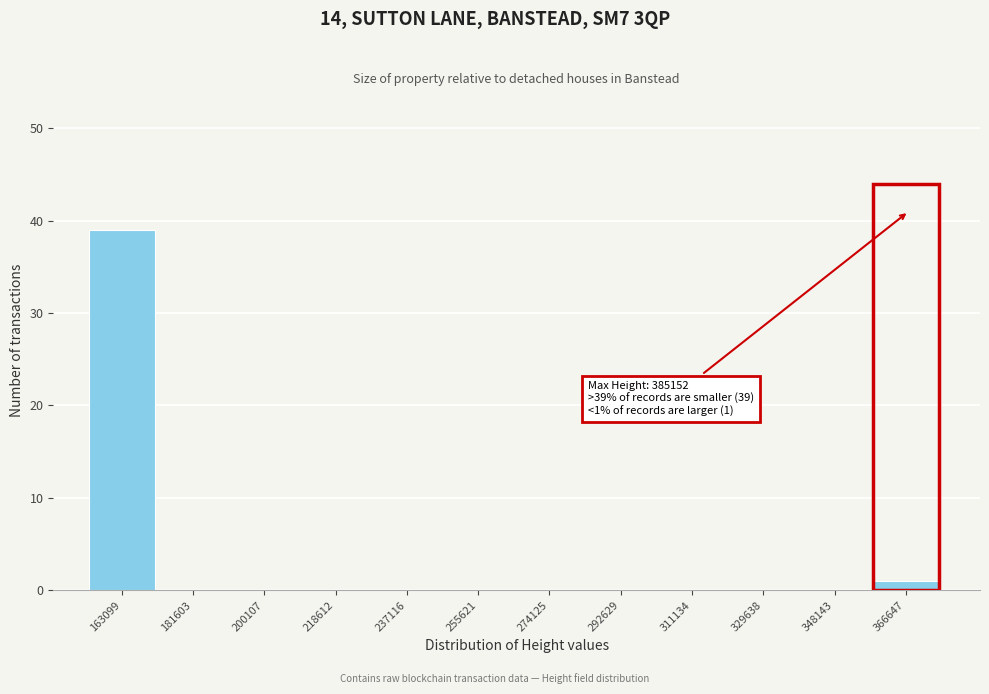

Reading left to right, what are all the values shown in this chart?

163099=39	181603=0	200107=0	218612=0	237116=0	255621=0	274125=0	292629=0	311134=0	329638=0	348143=0	366647=1